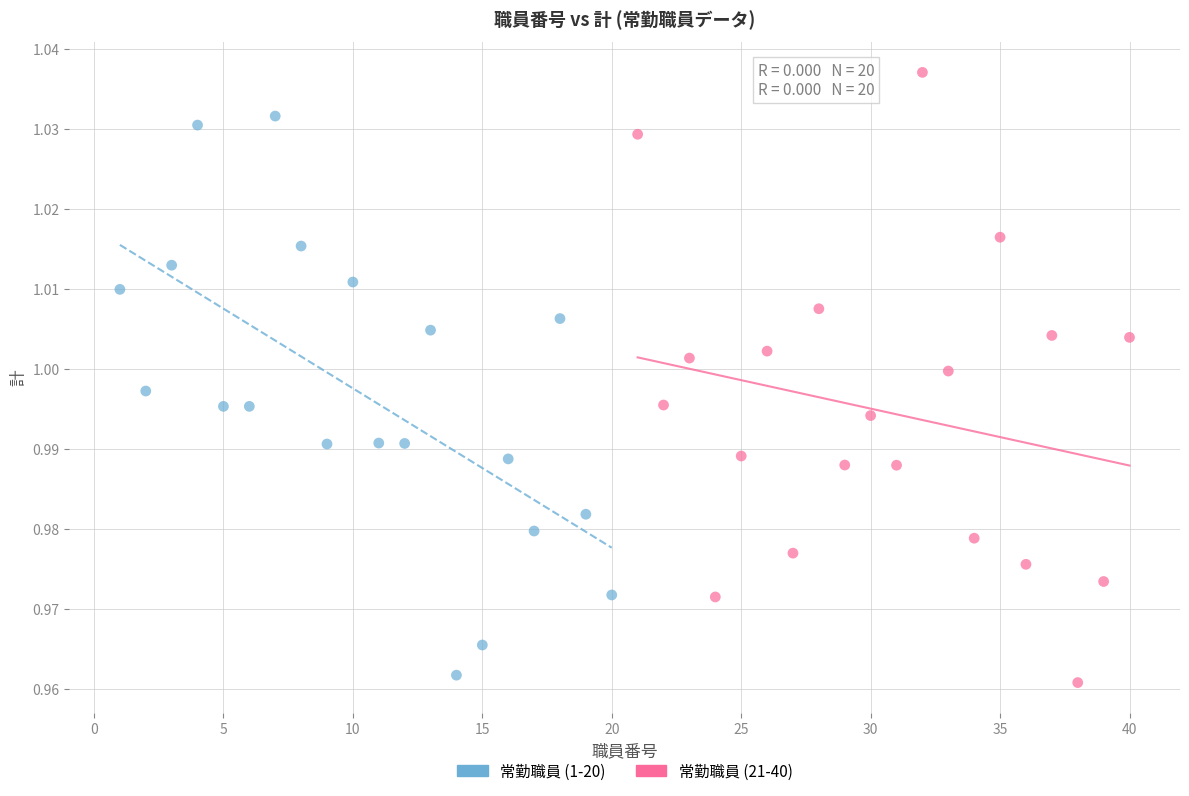

Which series reaches the maximum Y coordinate?

常勤職員 (21-40)